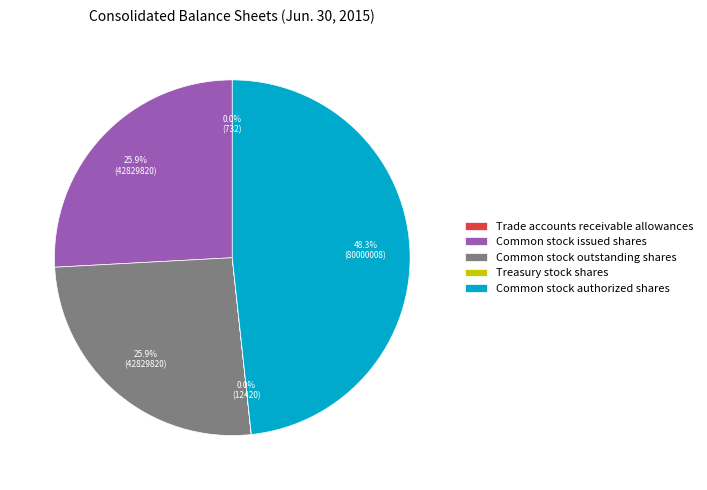

What is the total percentage of Common stock authorized shares and Common stock issued shares?

74.1%